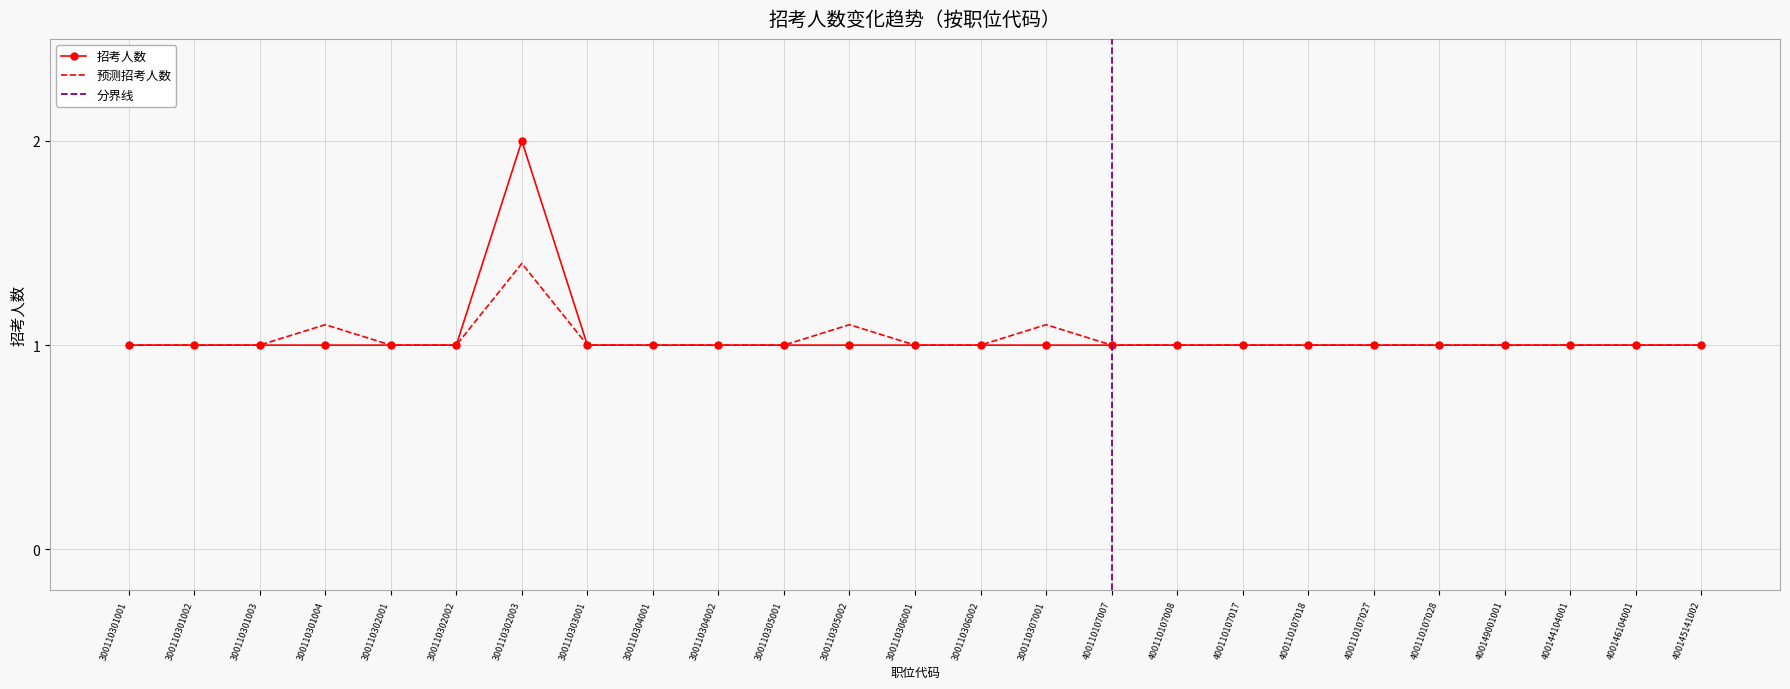

What is the average value of the 招考人数 series?

1.0